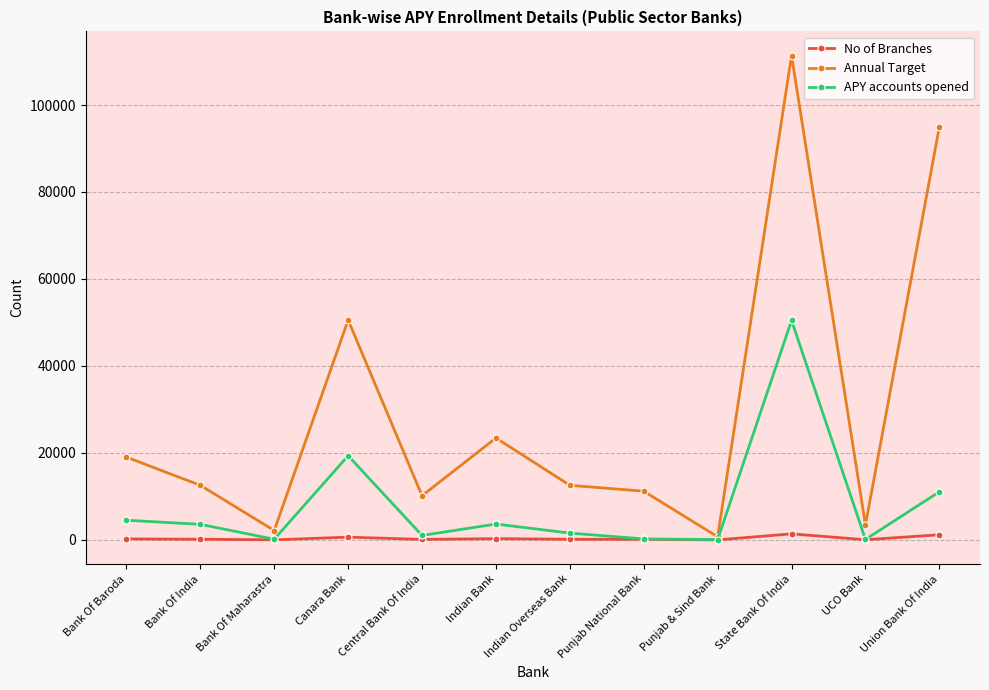

At which category does APY accounts opened reach its first local valley?

Bank Of Maharastra